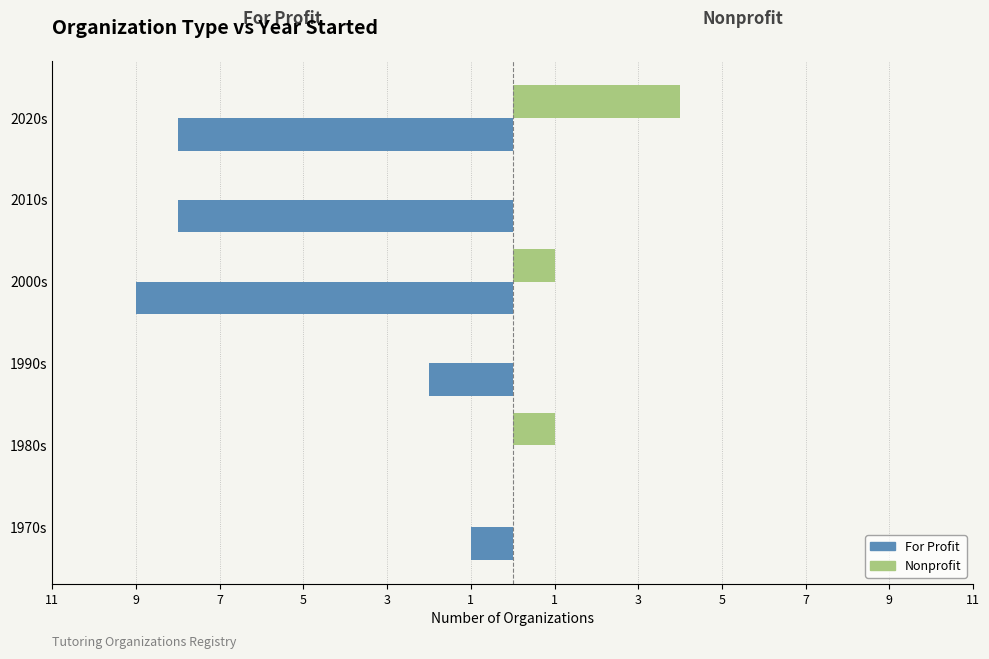

What is the sum of all For Profit values?

-28